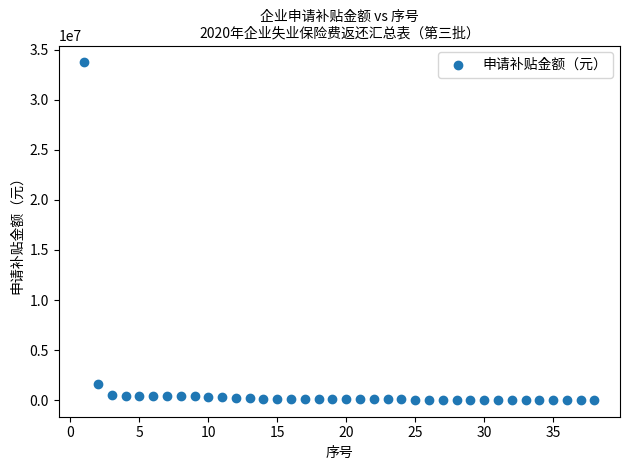

What is the range of X values (max minus min)?

37